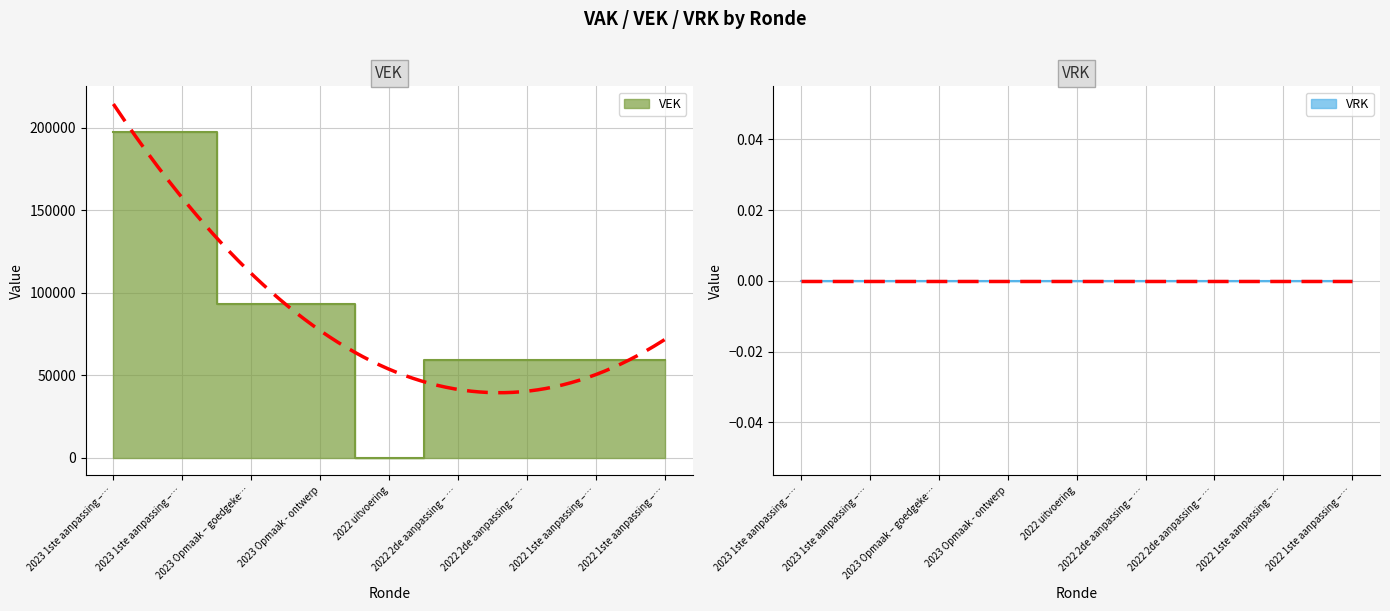

What is the sum of the values at 2022 2de aanpassing – … and 2022 uitvoering?

59190